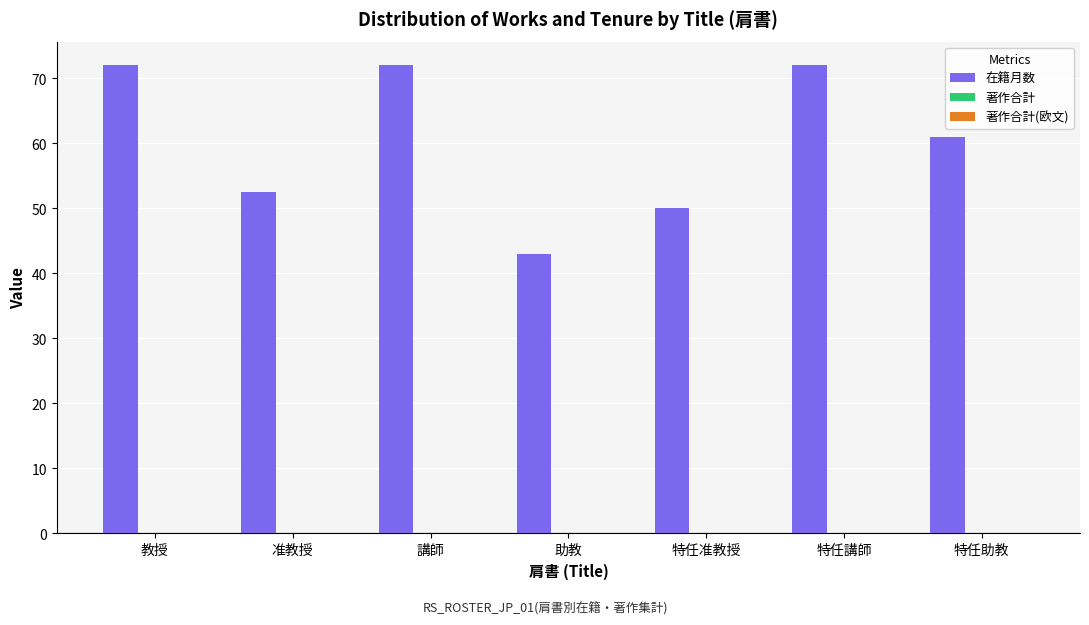

What is the smallest value displayed?

43.0